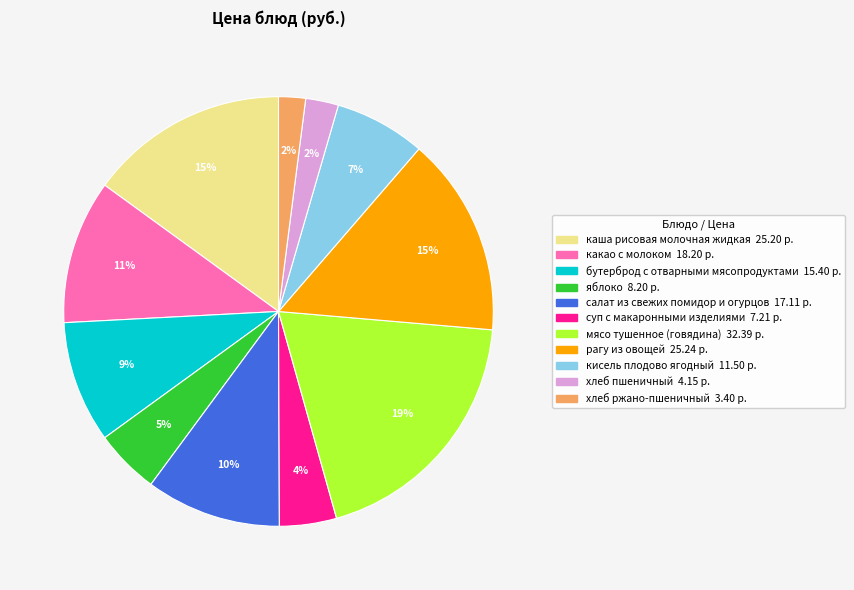

To the nearest percent, what is the difference between the largest and smallest slice percentages?

17%